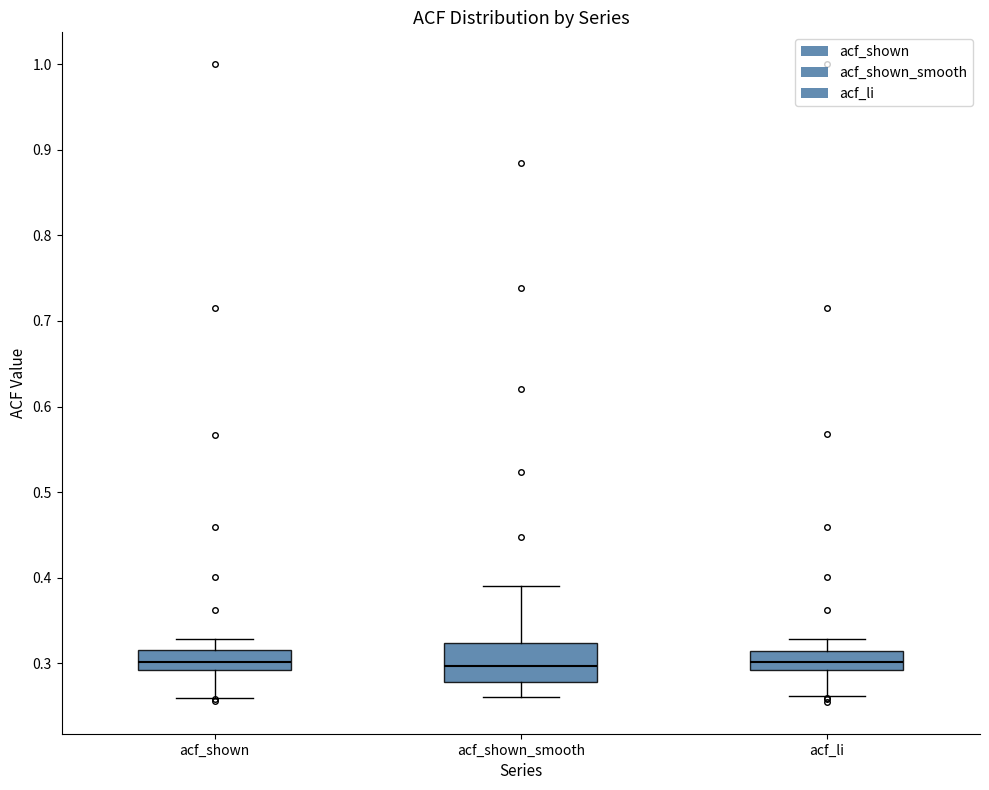

Comparing the boxes themselves (not the whiskers), which one is the tallest?

acf_shown_smooth